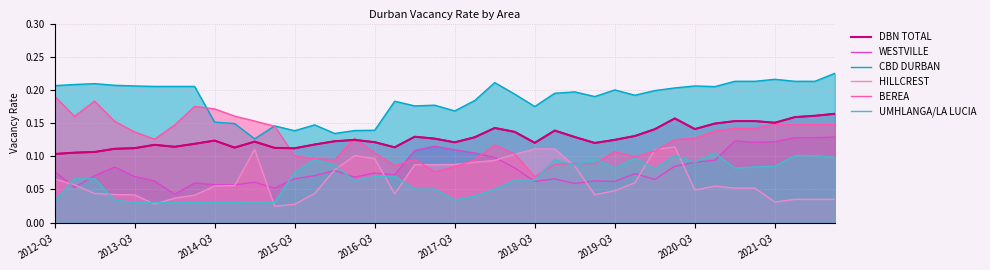

Which series has the largest total across all categories?

CBD DURBAN